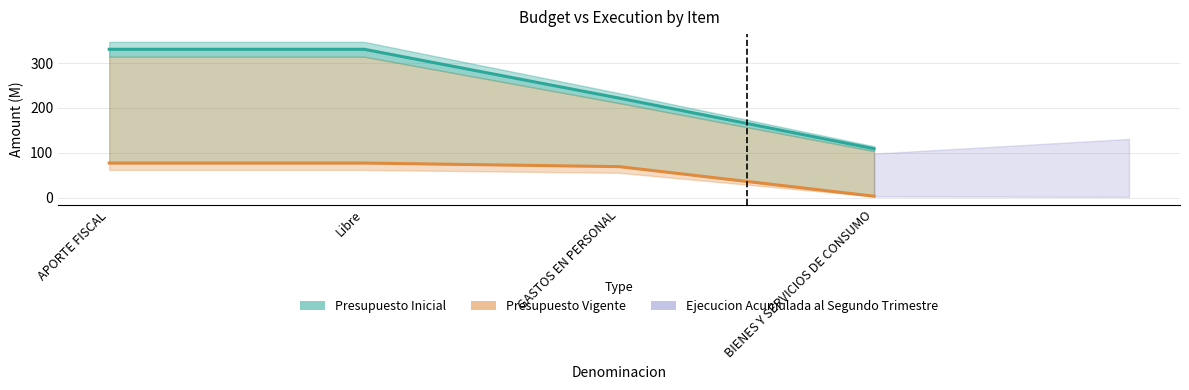

What is the approximate value of Presupuesto Inicial at Libre?

331